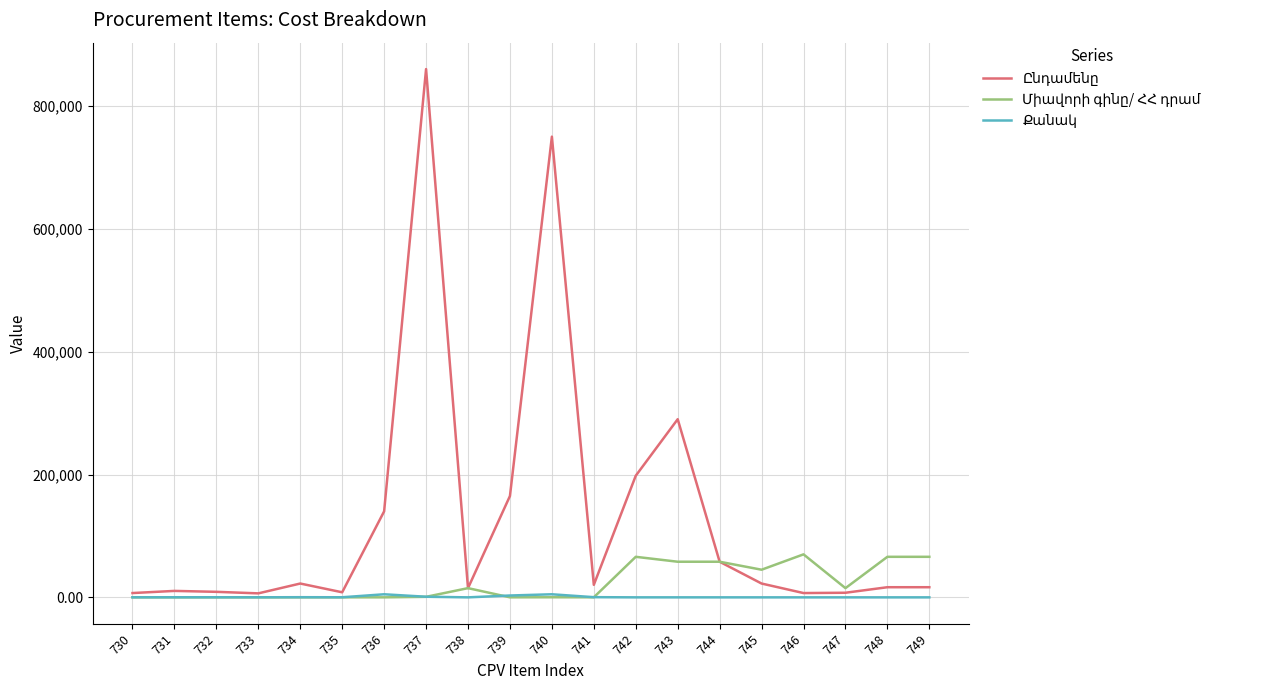

At which label does Միավորի գինը/ ՀՀ դրամ first exceed 860?

738